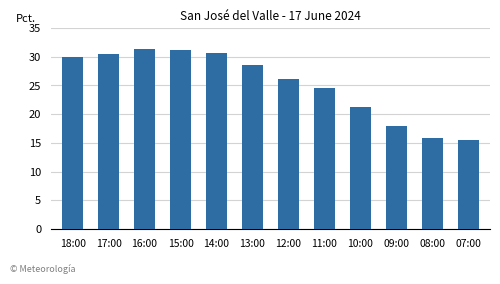

The chart shows a value of 15.5 at 07:00. True or false?

True